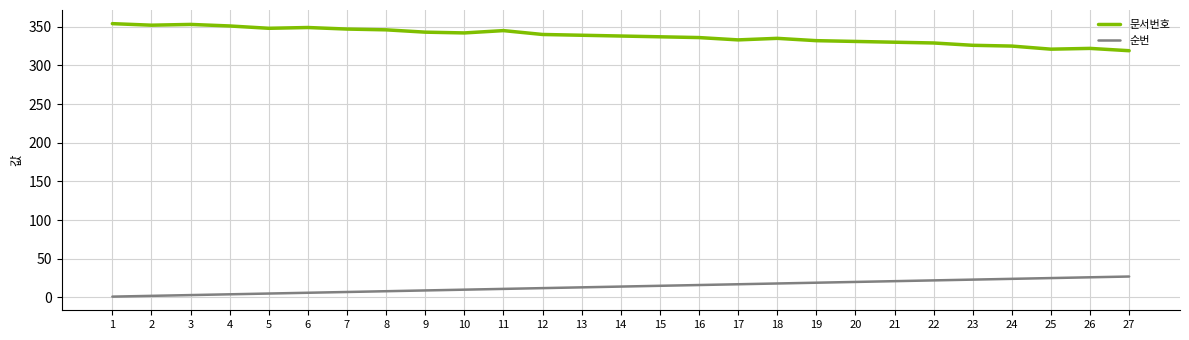

Count the number of data series in this chart.

2